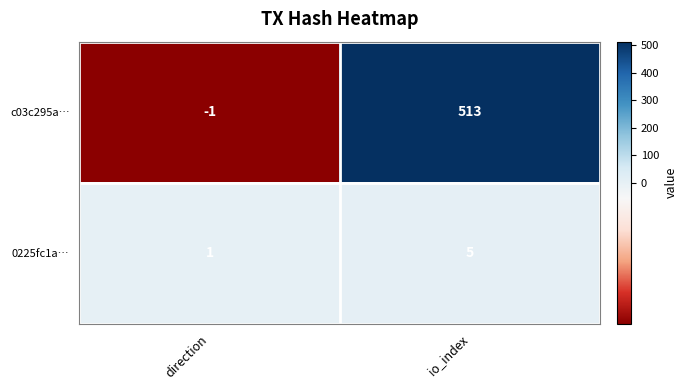

What is the difference between the maximum and minimum values in the 0225fc1a… series?

4